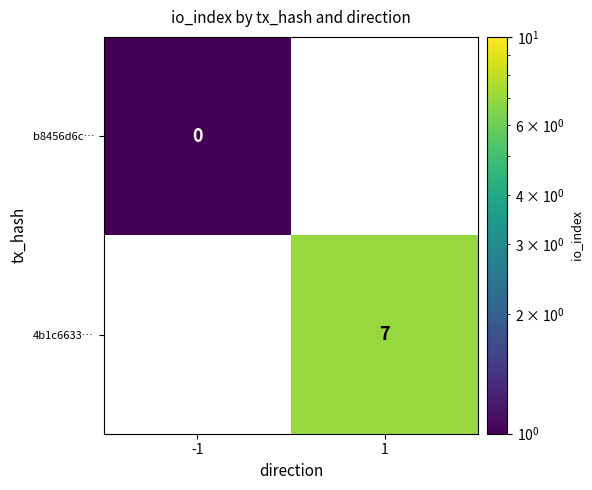

At how many categories does at least one series exceed 4?

1